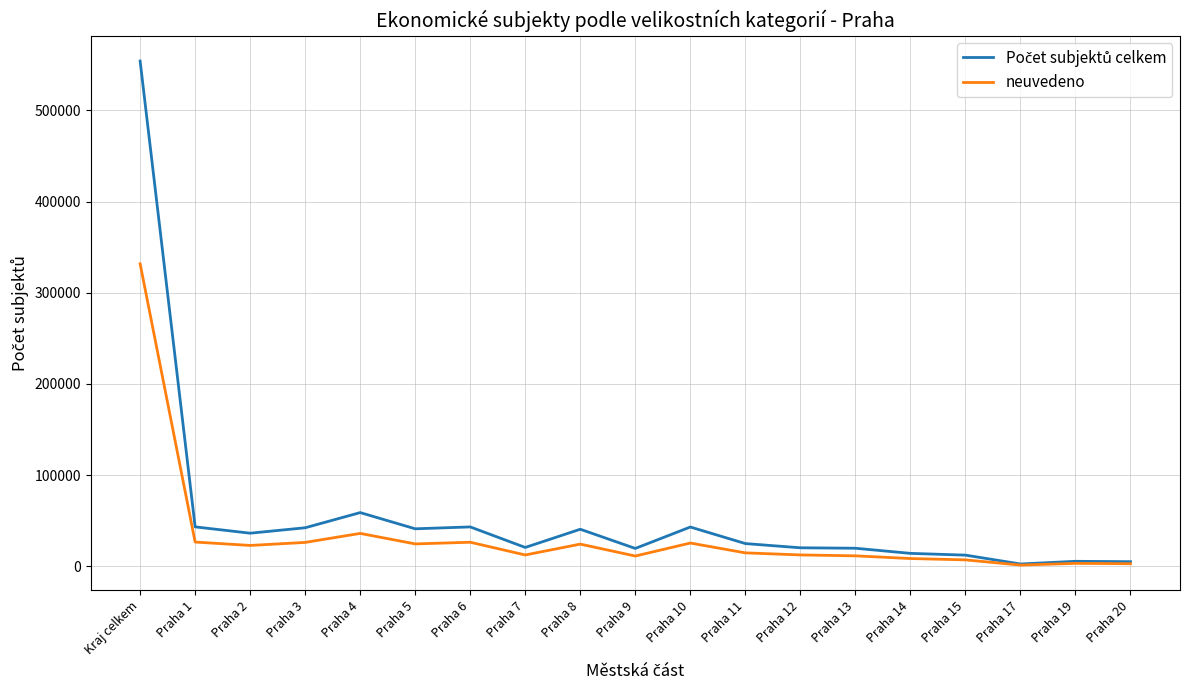

At which label is neuvedeno closest to 166598?

Praha 4